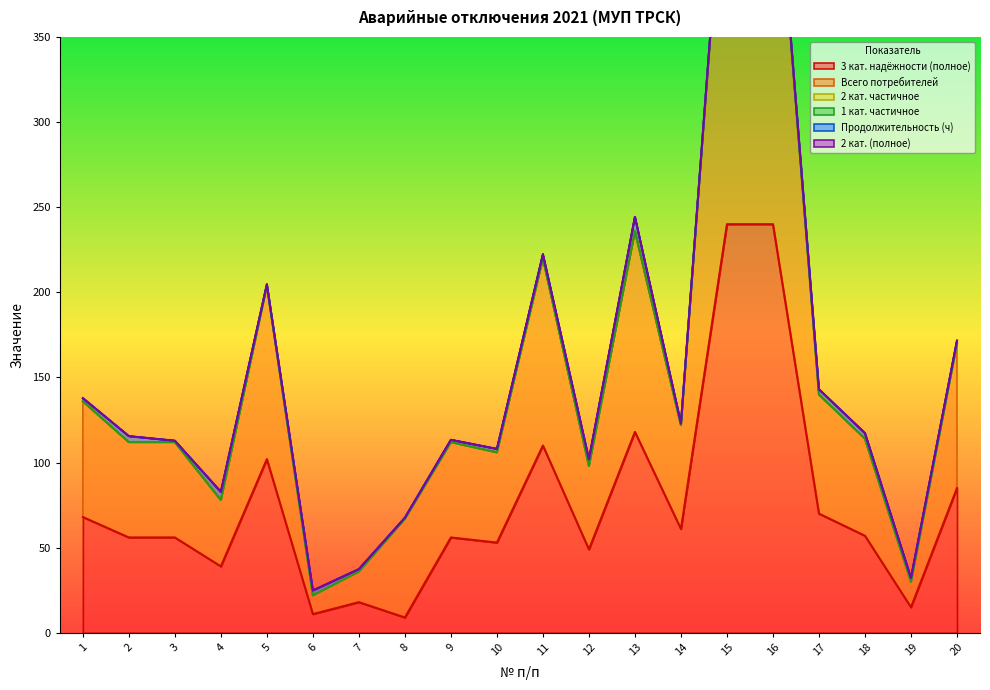

Rank the series by their maximum value, from highest to lowest.

3 кат. надёжности (полное), Всего потребителей, Продолжительность (ч), 2 кат. частичное, 1 кат. частичное, 2 кат. (полное)